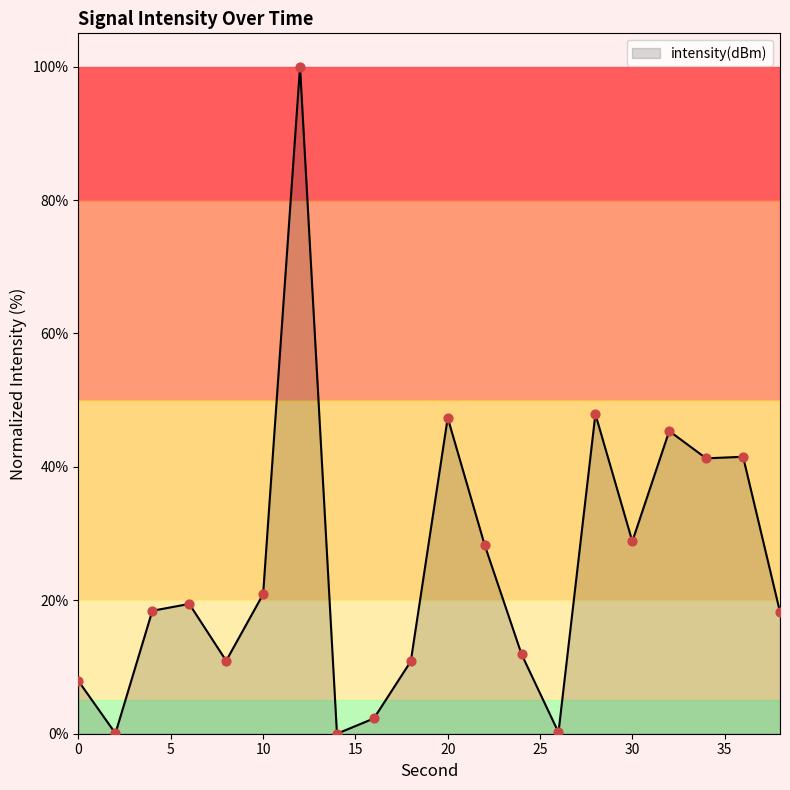

What is the difference between the maximum and minimum values?

100.0